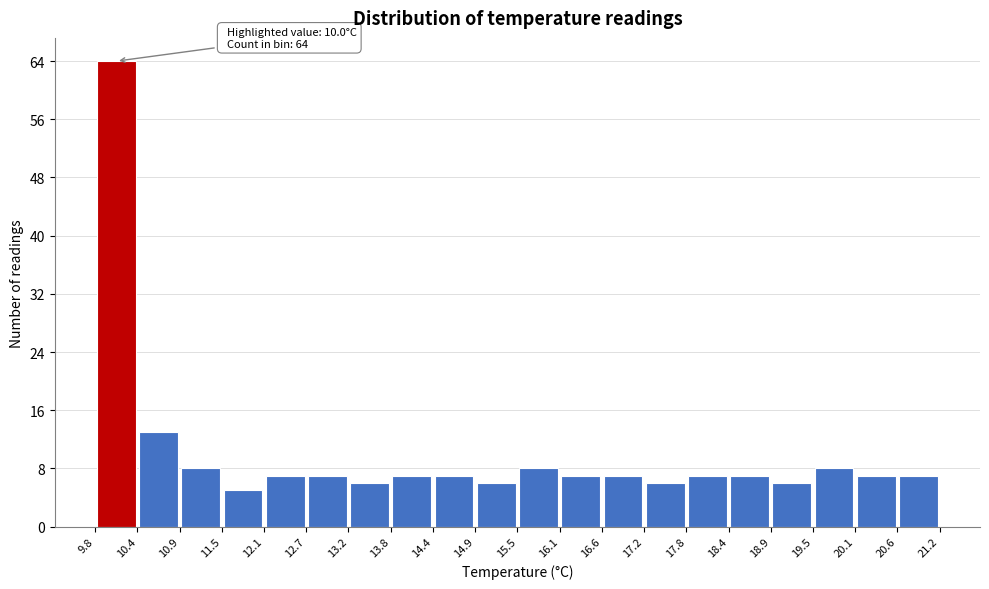

Which range on the x-axis has the tallest bar?

9.8 to 10.4